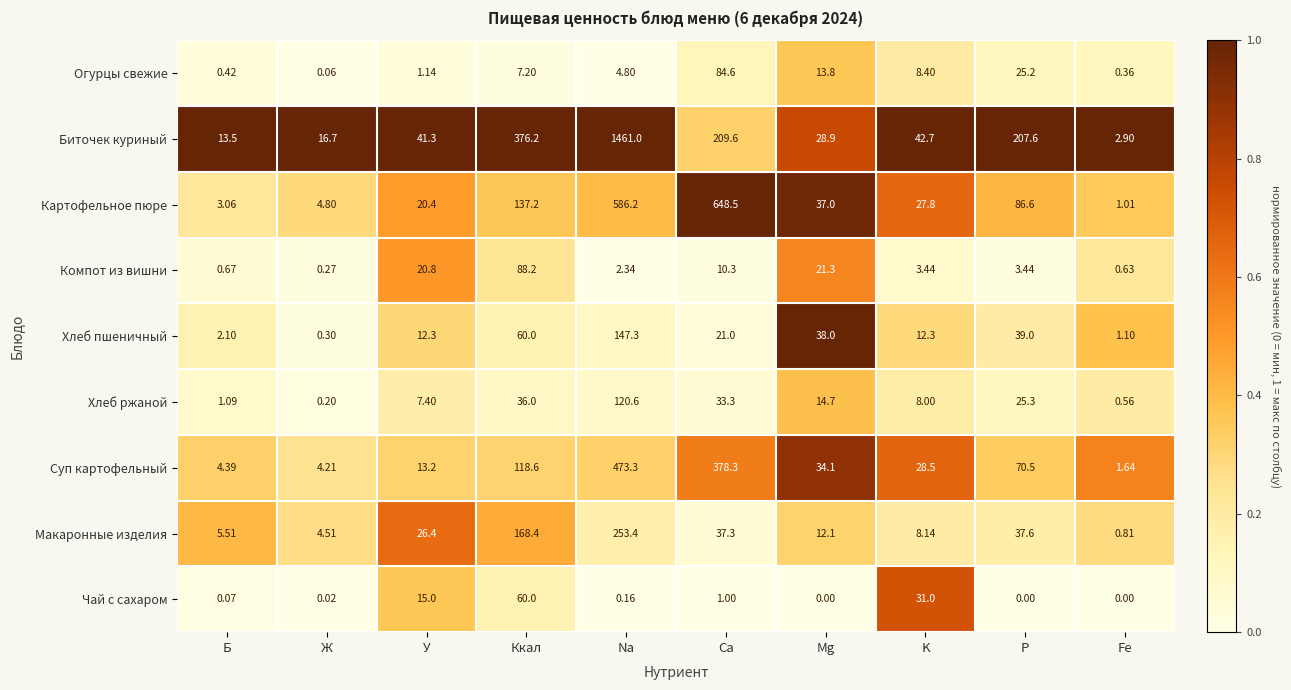

What is the spread (max minus min) of values at P?

207.6